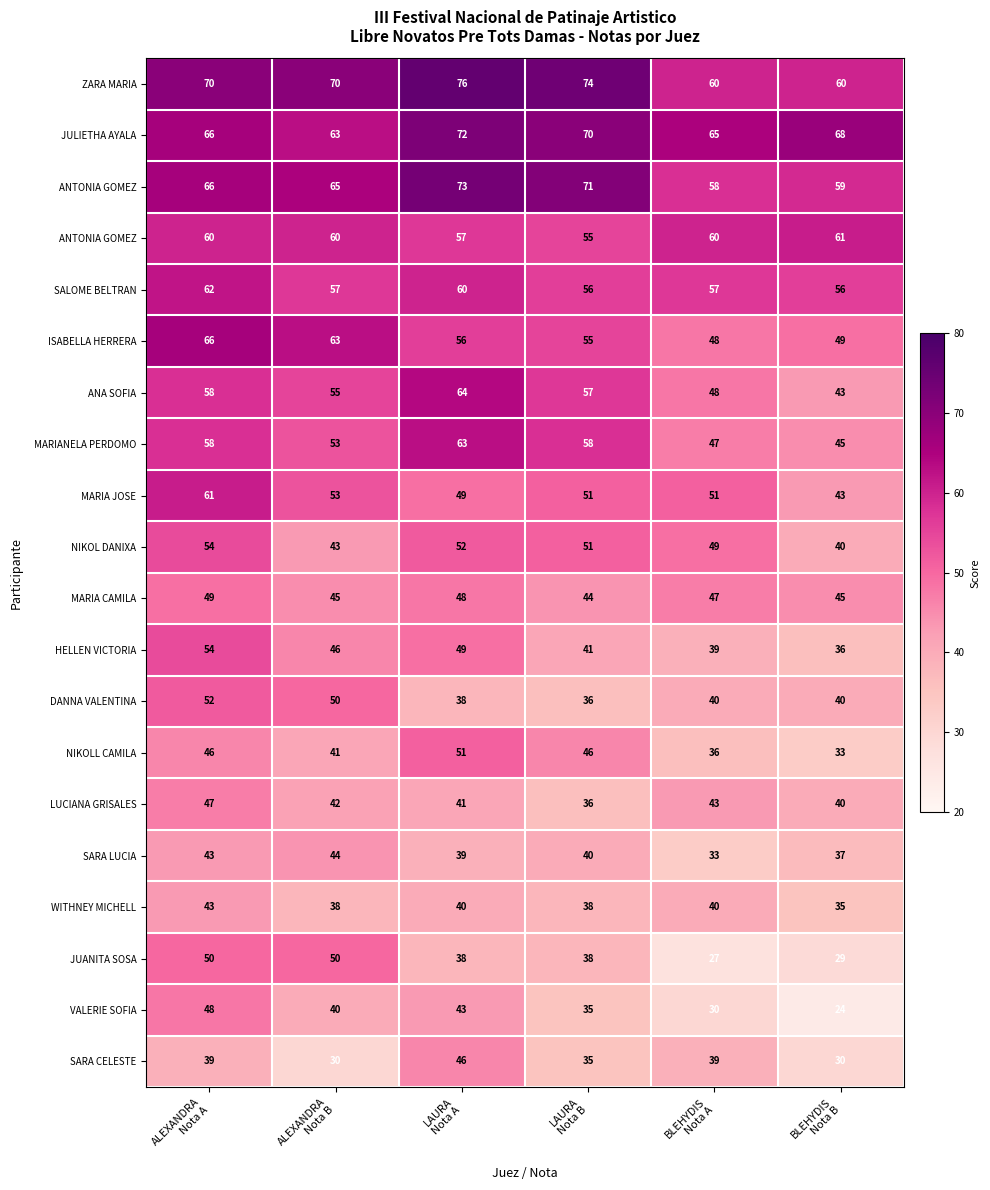

At how many categories does at least one series exceed 39?

6